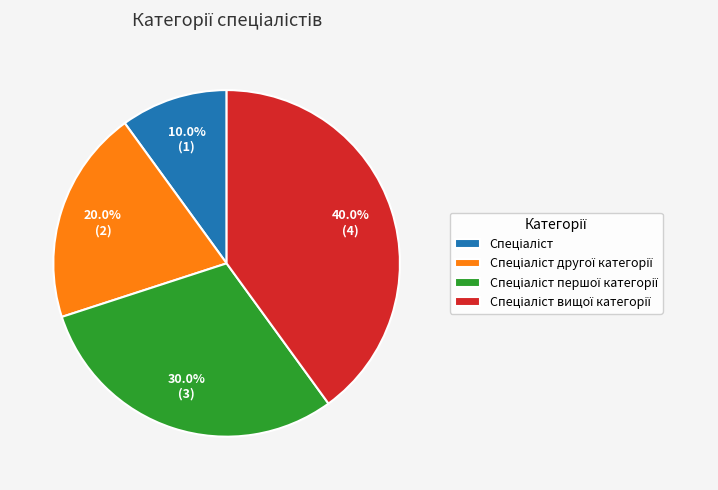

Is there a majority slice in this chart?

No